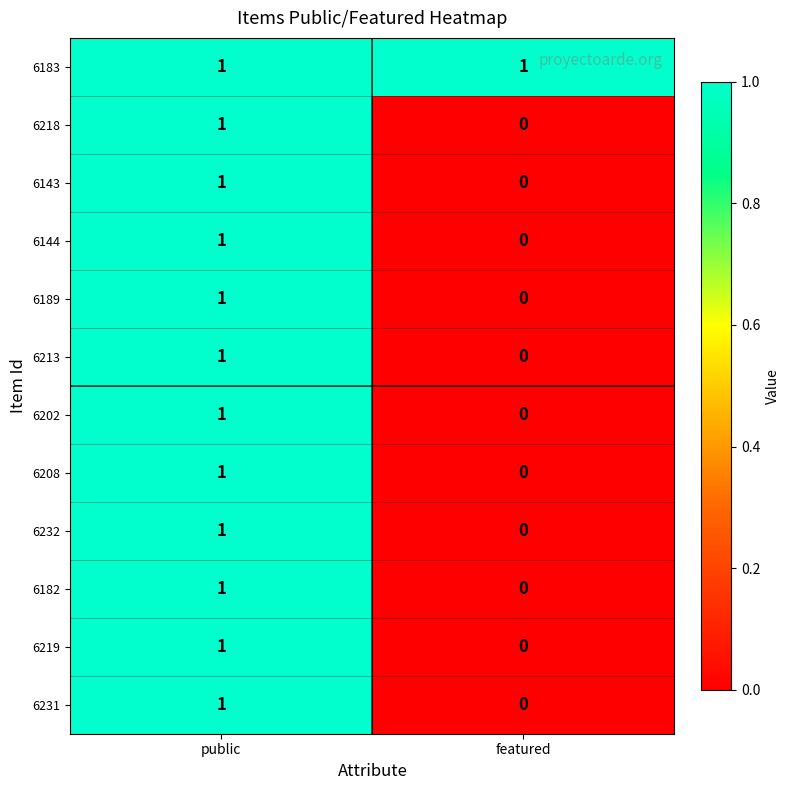

At which label is 6231 closest to 0?

featured